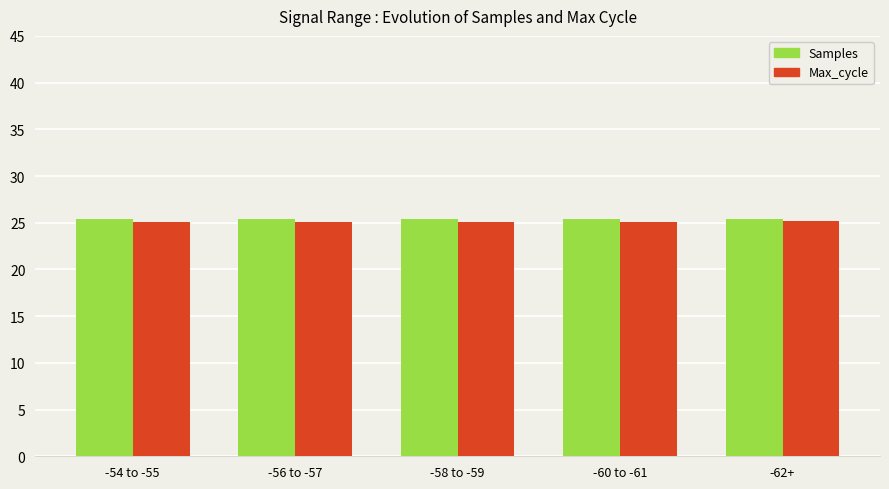

What is the smallest value displayed?

25.1